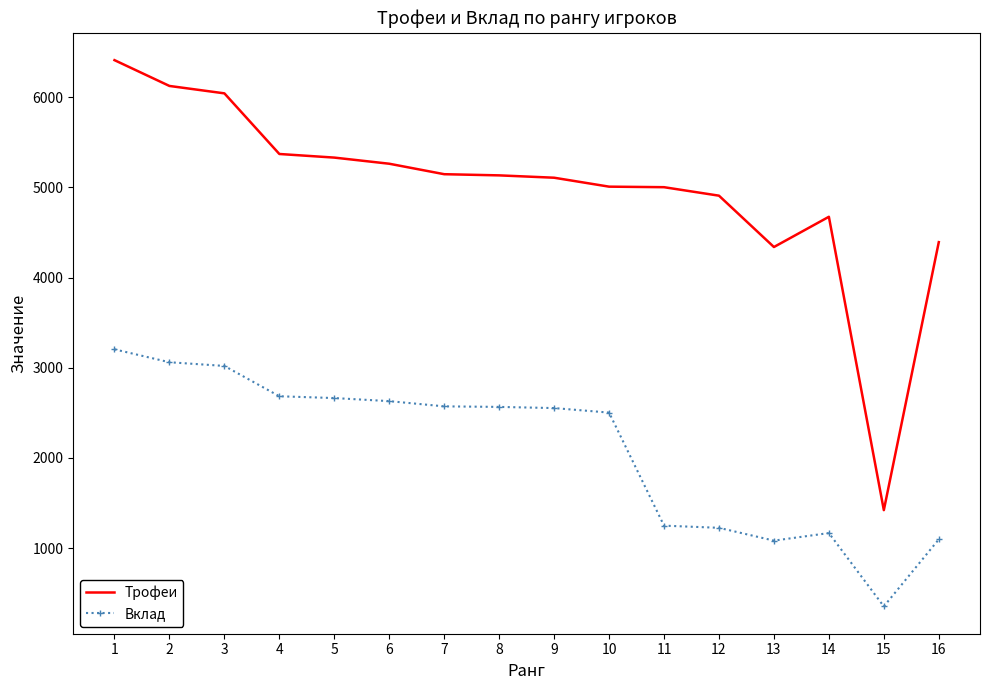

True or false: Трофеи and Вклад cross at least once.

False